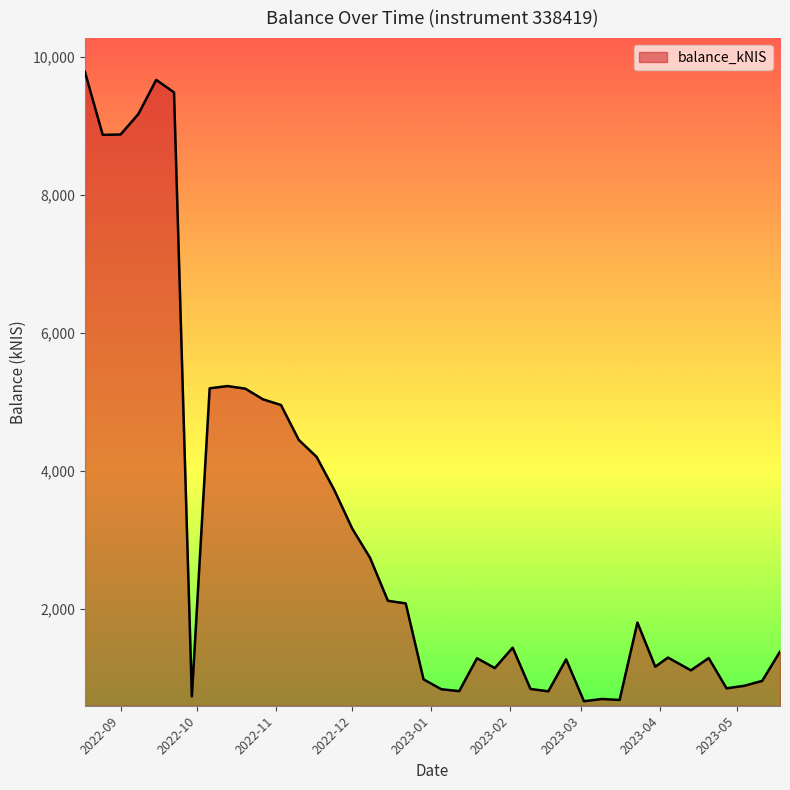

What is the maximum value shown in the chart?

9778.1